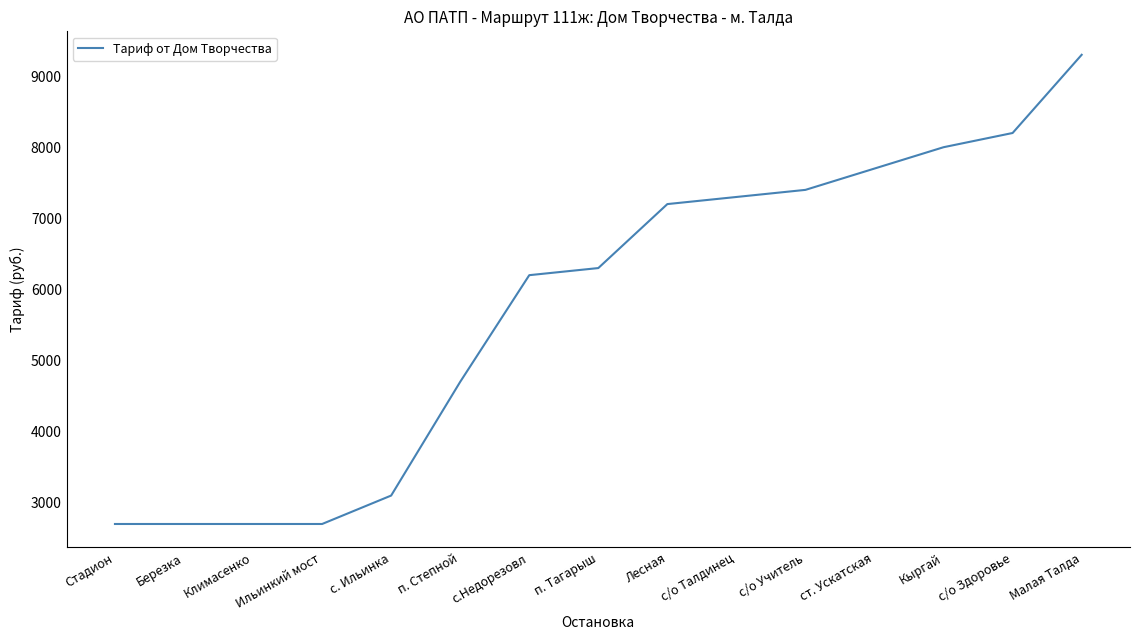

True or false: there are more than 2 points higher than both neighbors.

False